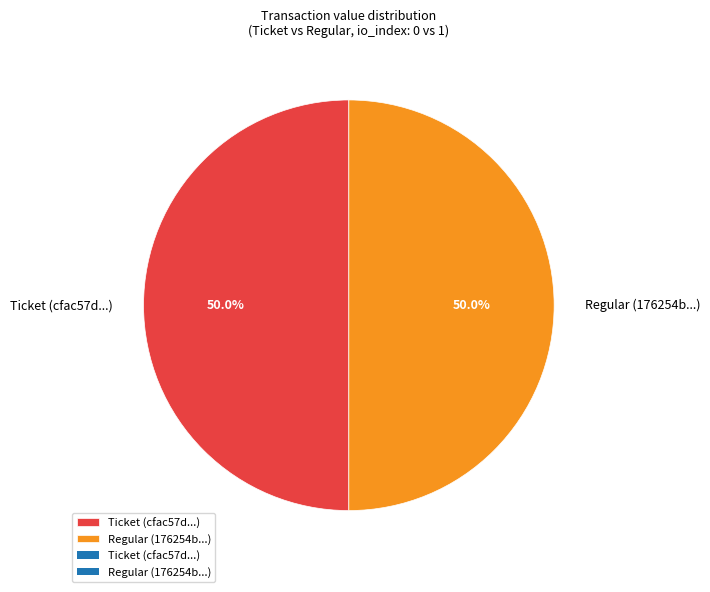

What is the ratio of the value at Ticket (cfac57d...) to the value at Regular (176254b...)?

1.0